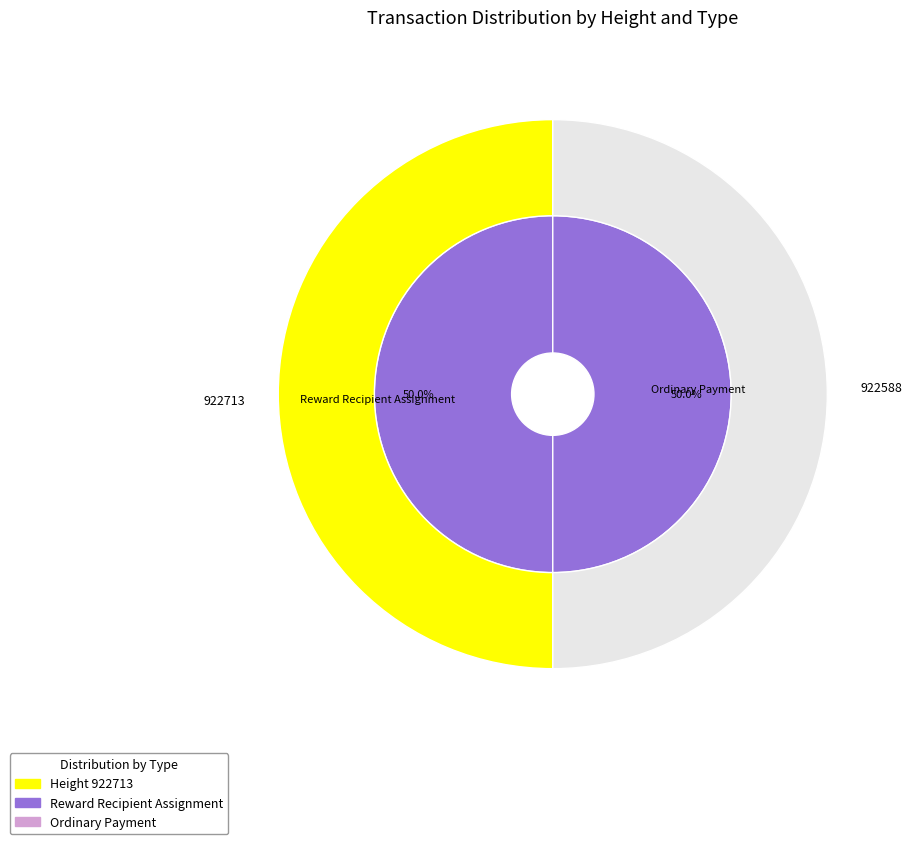

Which category has the biggest portion of the pie?

922713